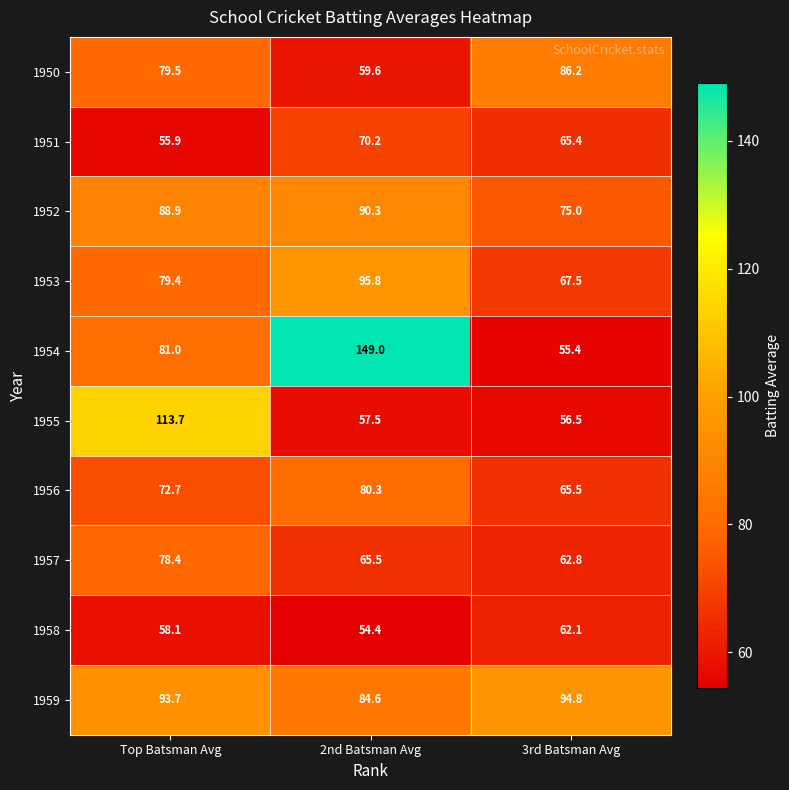

At which label is 1955 closest to 85?

2nd Batsman Avg